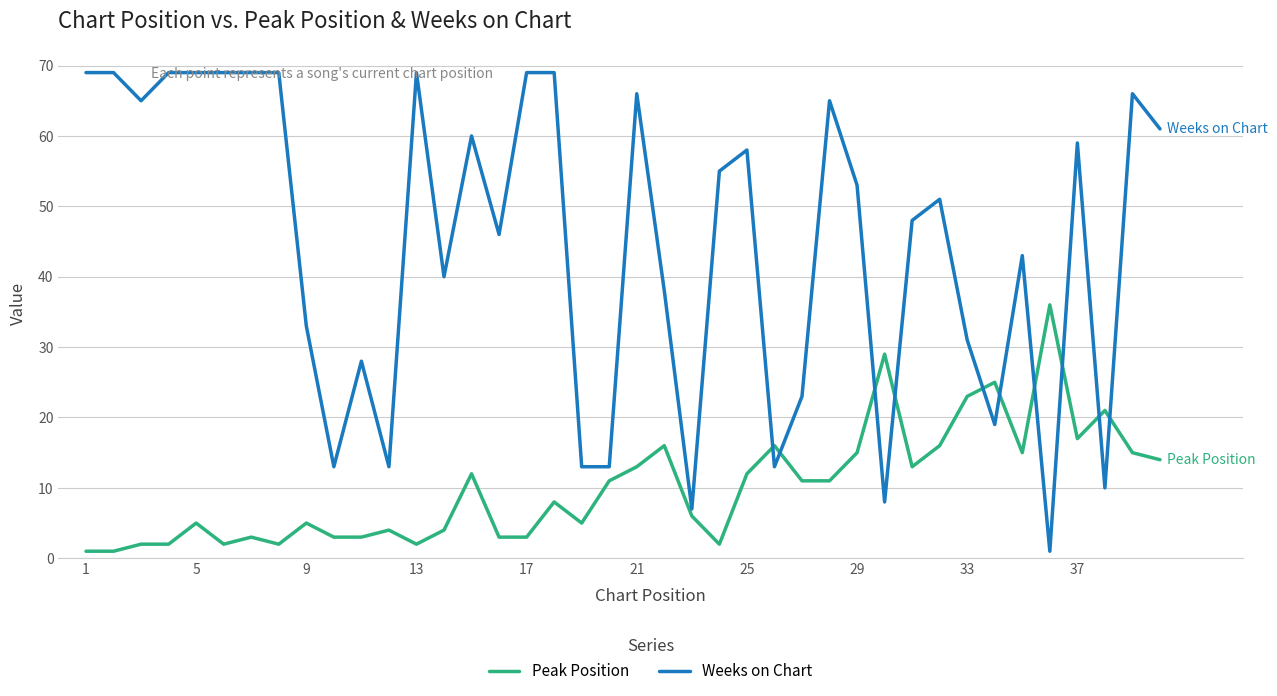

What is the maximum value for Weeks on Chart?

69